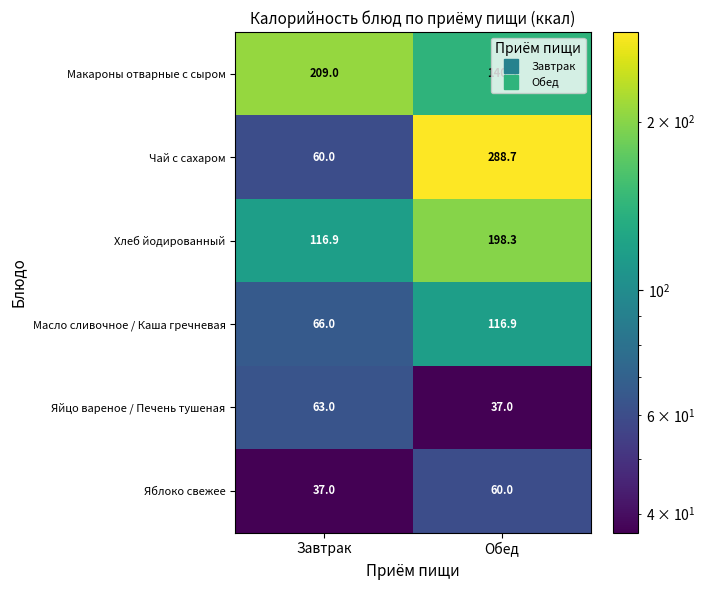

What is the maximum value shown in the chart?

288.7